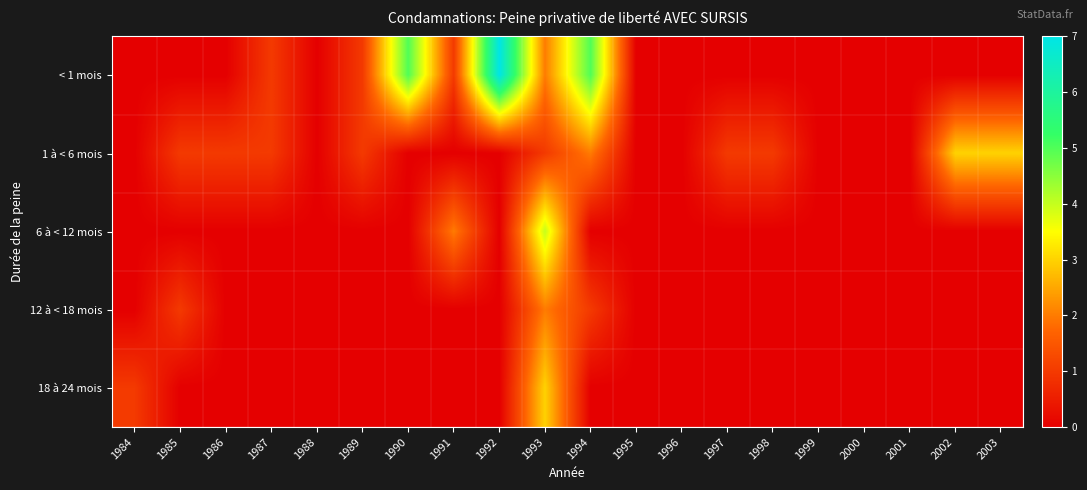

What is the total value across all series at 1994?

8